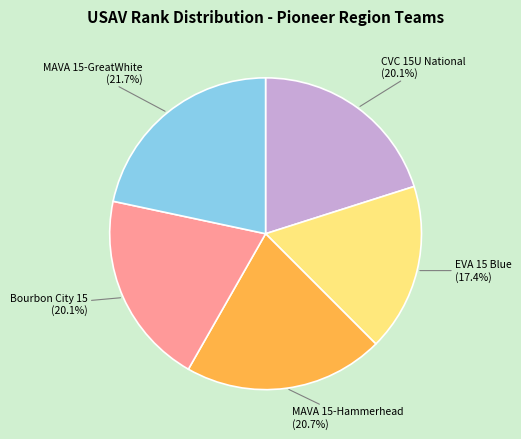

Does any single category account for the majority?

No